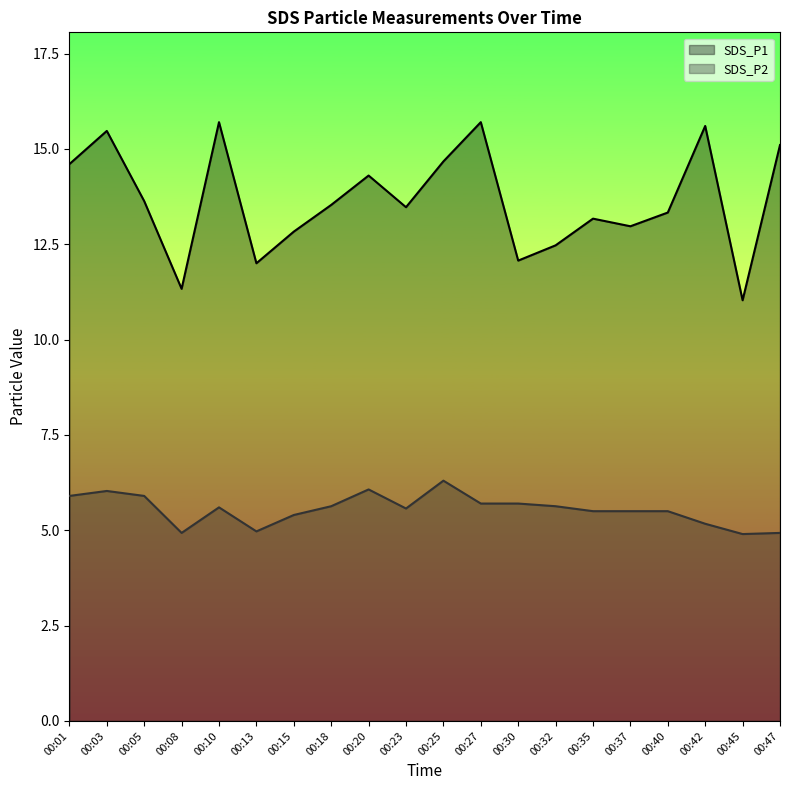

How many lines are shown in the chart?

2